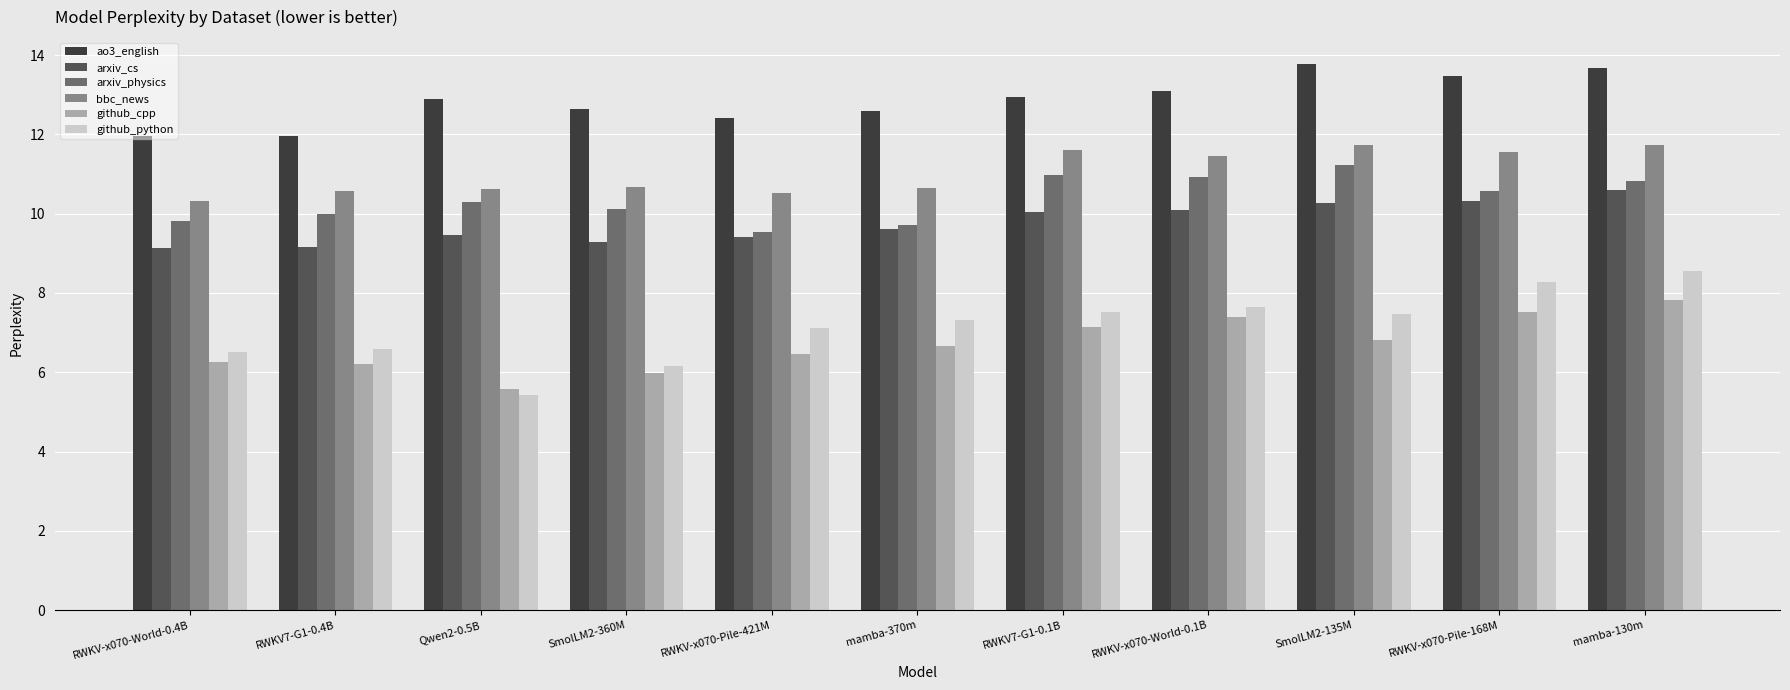

Count the number of data series in this chart.

6